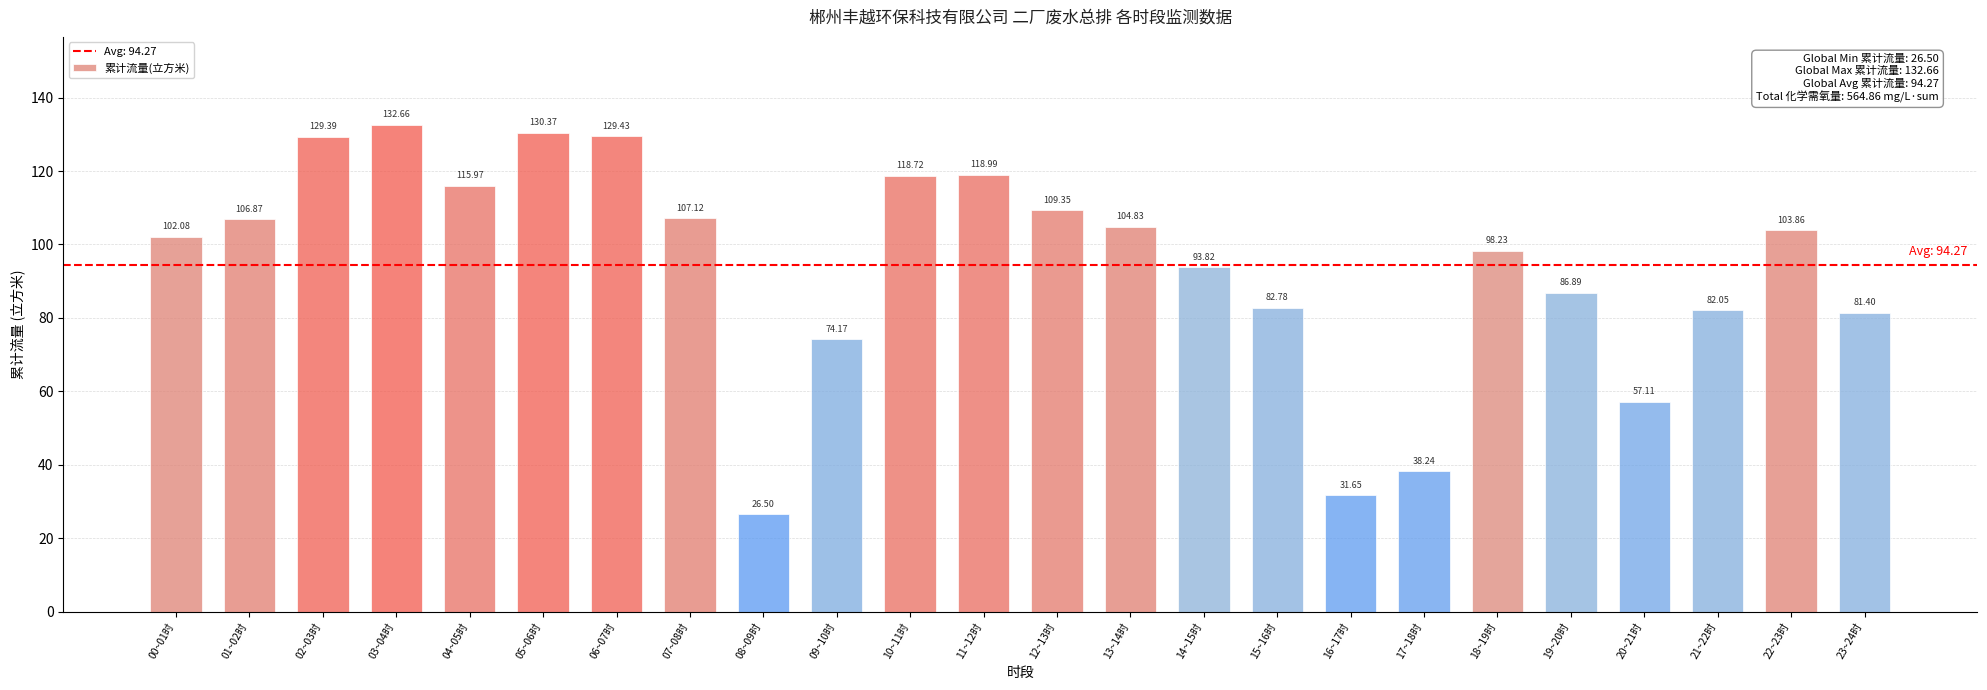

Is it true that the value at 22~23时 is 57.9?

False